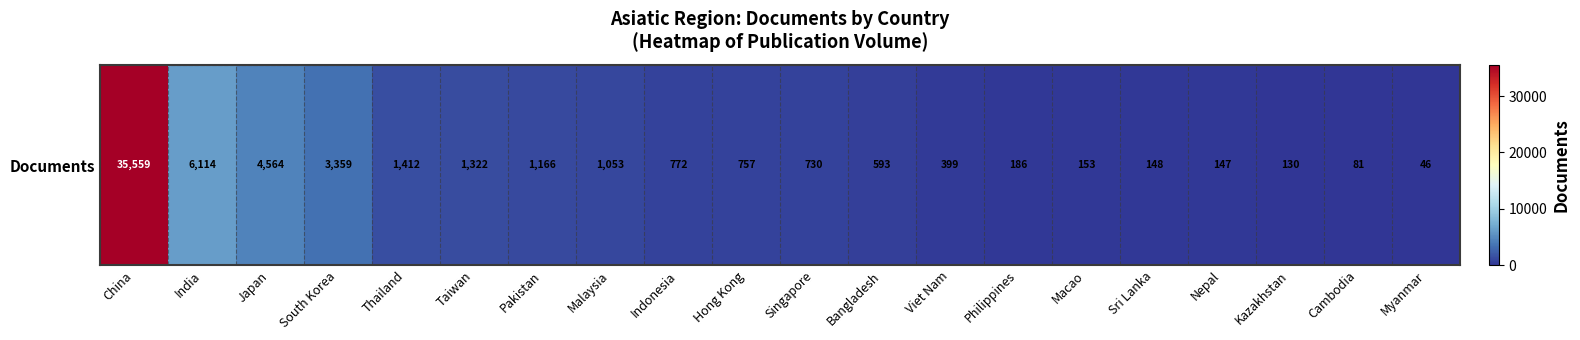

What is the maximum value shown in the chart?

35559